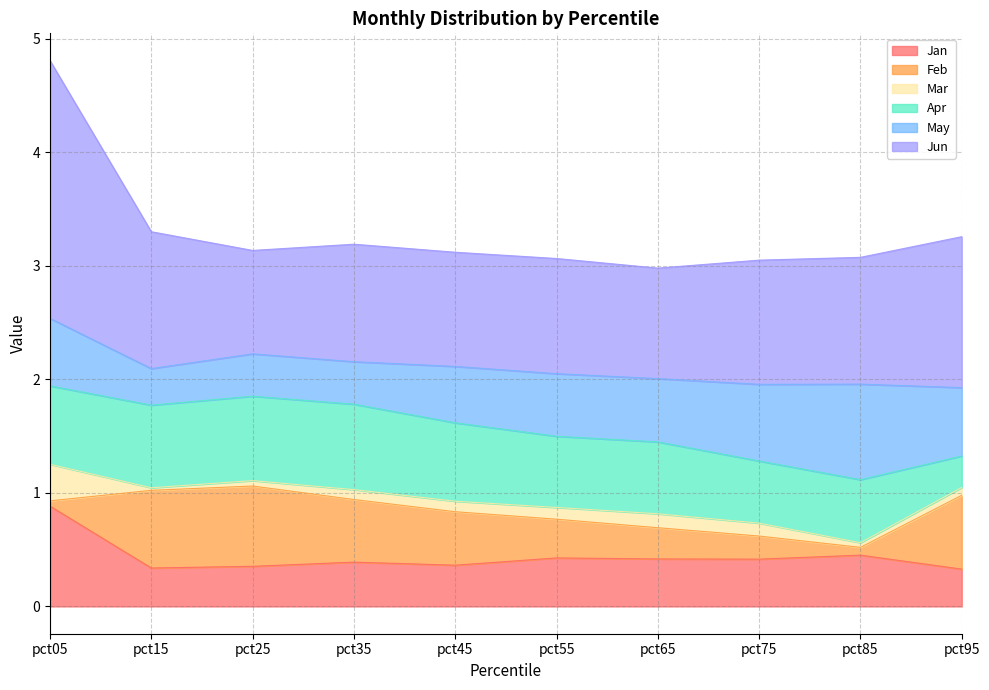

Reading left to right, transcribe all the data shown in this chart.

Jan: 0.9	0.3	0.4	0.4	0.4	0.4	0.4	0.4	0.5	0.3
Feb: 0.0	0.7	0.7	0.6	0.5	0.3	0.3	0.2	0.1	0.7
Mar: 0.3	0.0	0.0	0.1	0.1	0.1	0.1	0.1	0.0	0.1
Apr: 0.7	0.7	0.7	0.8	0.7	0.6	0.6	0.5	0.6	0.3
May: 0.6	0.3	0.4	0.4	0.5	0.6	0.6	0.7	0.8	0.6
Jun: 2.3	1.2	0.9	1.0	1.0	1.0	1.0	1.1	1.1	1.3